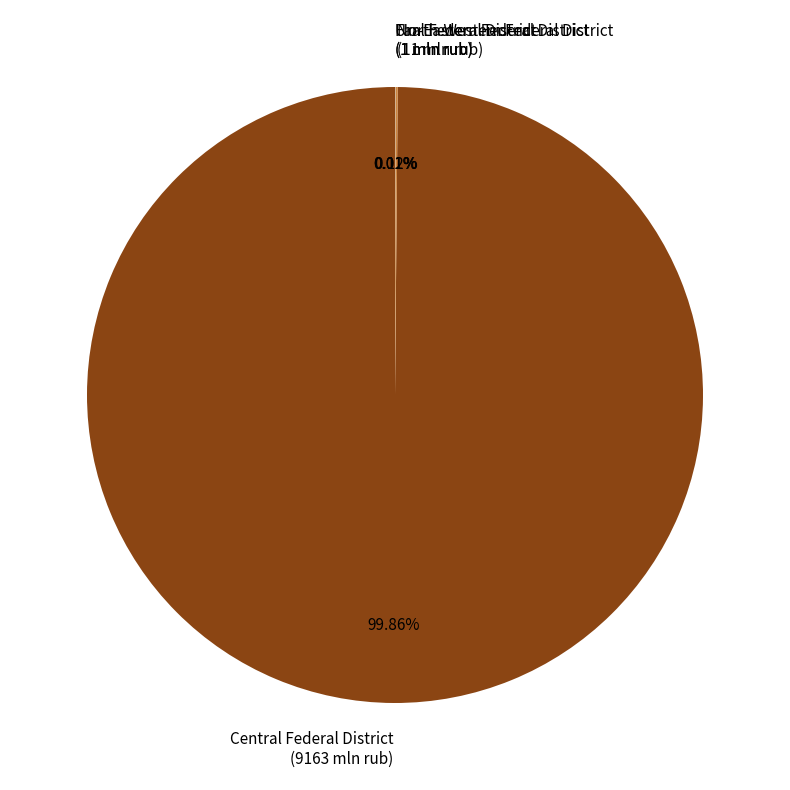

Is there a majority slice in this chart?

Yes